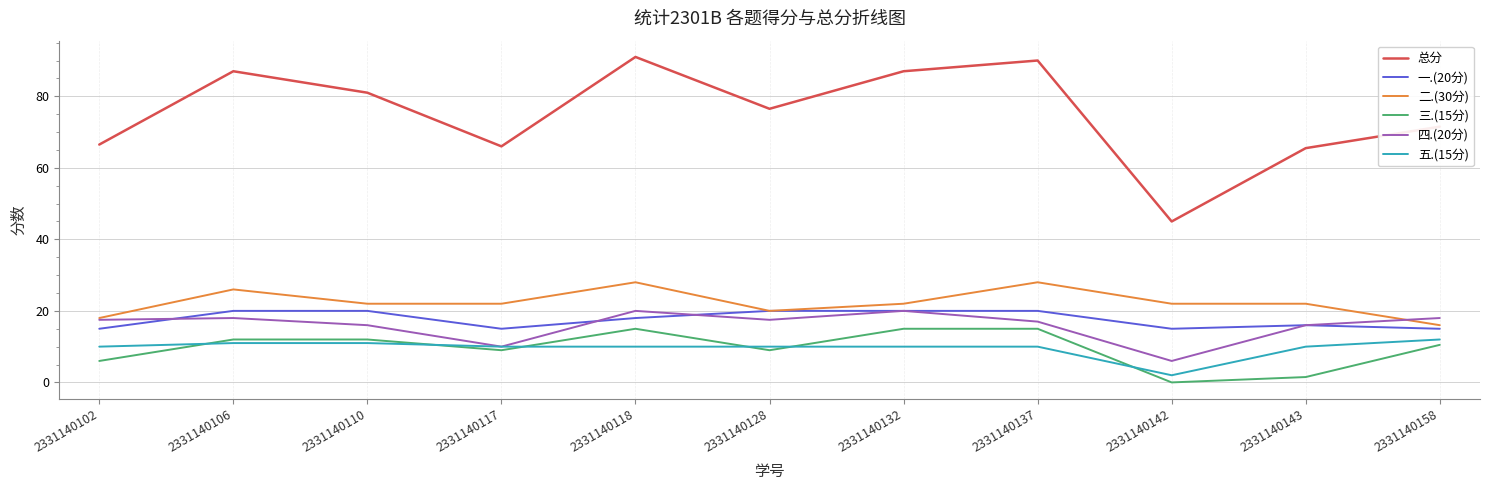

Which series has the largest range (max minus min)?

总分